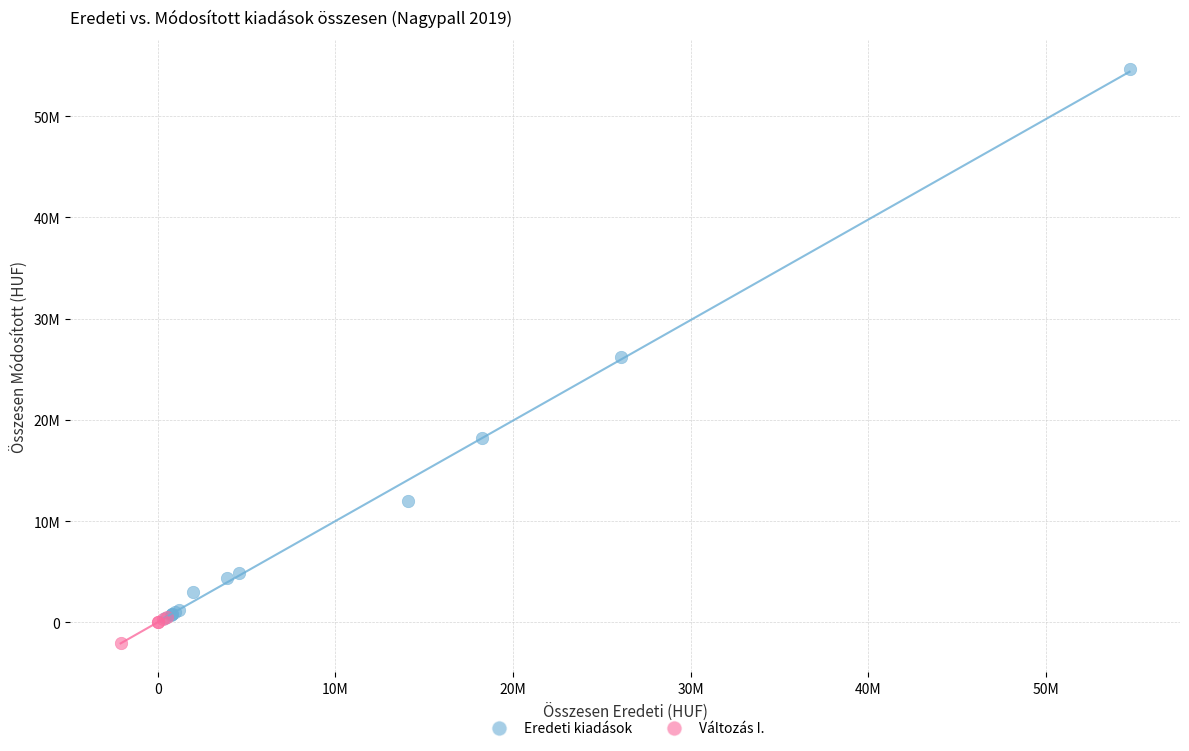

Which series contains the highest Y value?

Eredeti kiadások